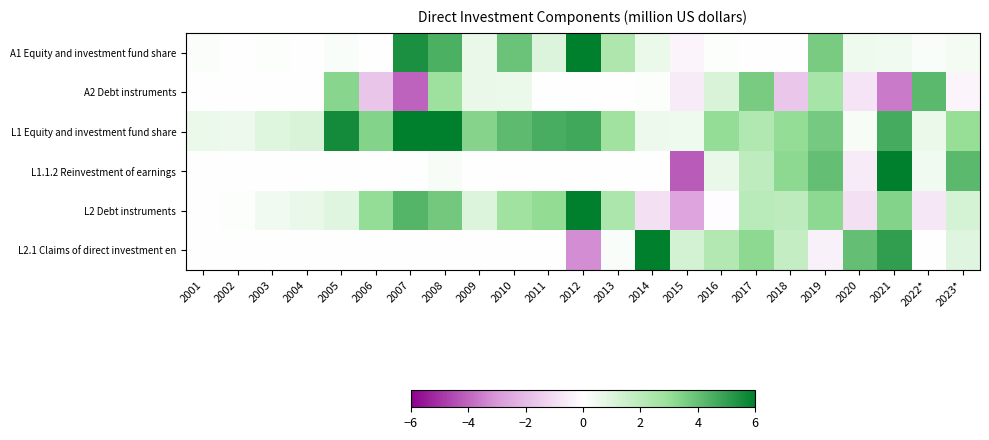

Reading right to left, what are all the values shown in this chart?

A1 Equity and investment fund share: 2023*=0.4	2022*=0.2	2021=0.4	2020=0.4	2019=3.7	2018=-0.0	2017=0.0	2016=0.1	2015=-0.3	2014=0.6	2013=2.4	2012=6.0	2011=1.1	2010=3.9	2009=0.6	2008=4.5	2007=5.5	2006=-0.0	2005=0.2	2004=0.0	2003=0.1	2002=-0.0	2001=0.1
A2 Debt instruments: 2023*=-0.3	2022*=4.2	2021=-3.6	2020=-0.8	2019=2.5	2018=-1.6	2017=3.6	2016=1.1	2015=-0.6	2014=0.1	2013=0.0	2012=0.0	2011=0.0	2010=0.6	2009=0.6	2008=2.8	2007=-4.0	2006=-1.7	2005=3.3	2004=0.0	2003=0.0	2002=0.0	2001=0.0
L1 Equity and investment fund share: 2023*=3.0	2022*=0.6	2021=4.6	2020=0.2	2019=3.7	2018=3.1	2017=2.3	2016=3.1	2015=0.4	2014=0.5	2013=2.8	2012=4.7	2011=4.6	2010=4.2	2009=3.3	2008=6.0	2007=6.0	2006=3.4	2005=5.6	2004=1.1	2003=1.0	2002=0.5	2001=0.6
L1.1.2 Reinvestment of earnings: 2023*=4.2	2022*=0.4	2021=6.0	2020=-0.6	2019=4.0	2018=3.2	2017=1.8	2016=0.6	2015=-4.2	2014=0.0	2013=0.0	2012=0.0	2011=0.0	2010=0.0	2009=0.0	2008=0.2	2007=0.0	2006=0.0	2005=0.0	2004=0.0	2003=0.0	2002=0.0	2001=0.0
L2 Debt instruments: 2023*=1.3	2022*=-0.7	2021=3.4	2020=-0.9	2019=3.2	2018=1.9	2017=2.0	2016=-0.1	2015=-2.6	2014=-0.9	2013=2.4	2012=6.0	2011=3.1	2010=2.7	2009=1.0	2008=3.7	2007=4.4	2006=3.1	2005=0.9	2004=0.6	2003=0.4	2002=0.1	2001=0.0
L2.1 Claims of direct investment en: 2023*=0.9	2022*=-0.0	2021=5.1	2020=4.0	2019=-0.4	2018=1.7	2017=3.2	2016=2.2	2015=1.3	2014=6.0	2013=0.1	2012=-3.2	2011=0.0	2010=0.0	2009=0.0	2008=0.0	2007=0.0	2006=0.0	2005=0.0	2004=0.0	2003=0.0	2002=0.0	2001=0.0